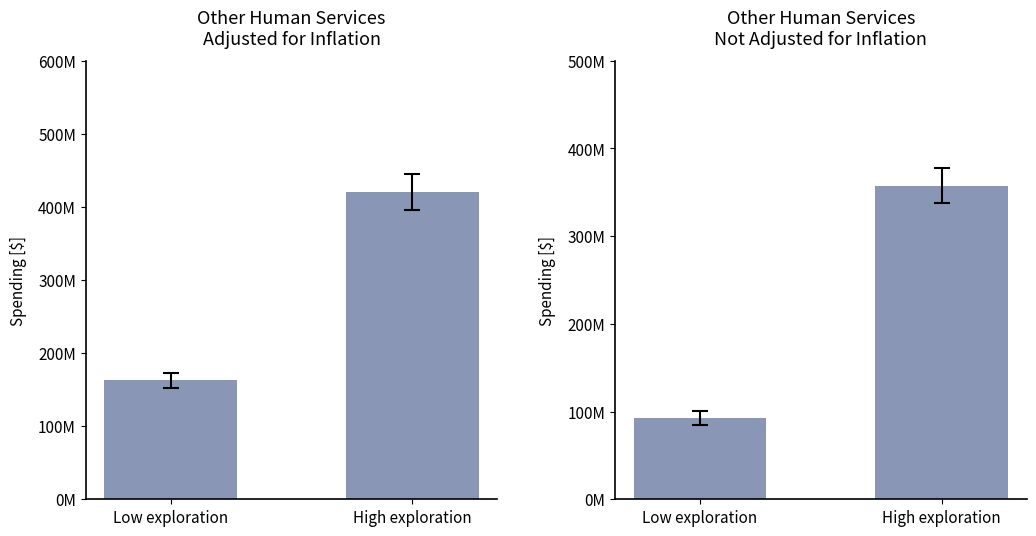

Which series has the largest total across all categories?

Adjusted for Inflation